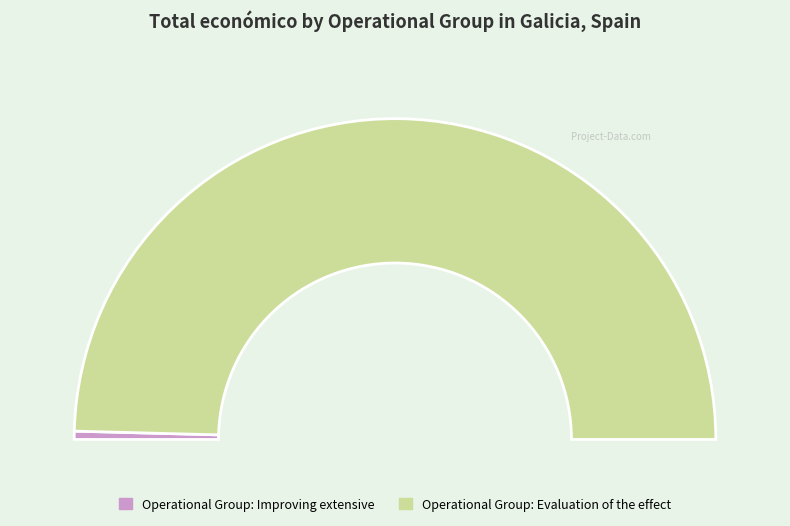

What percentage is the Operational Group: Evaluation of the effect slice, to the nearest percent?

99%